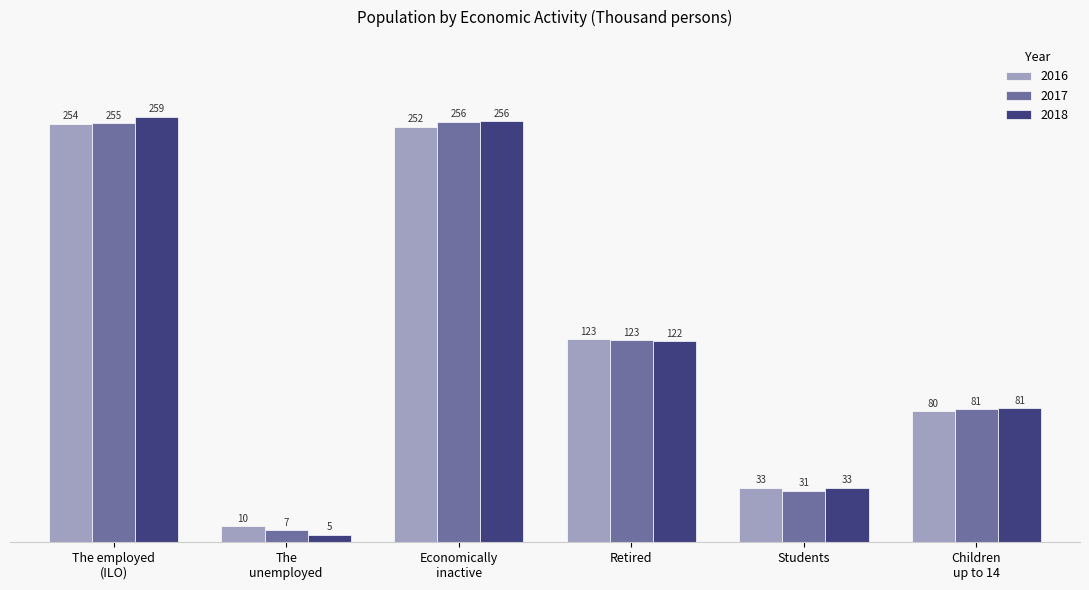

What is the difference between the maximum and minimum values in the 2017 series?

248.3